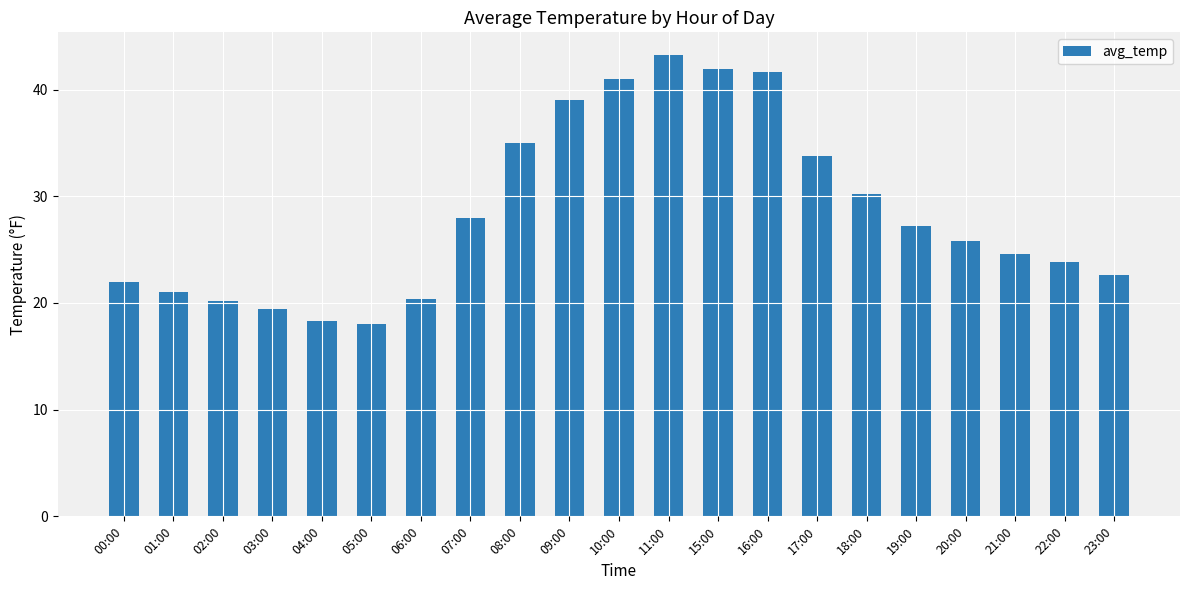

The chart shows a value of 27.2 at 19:00. True or false?

True